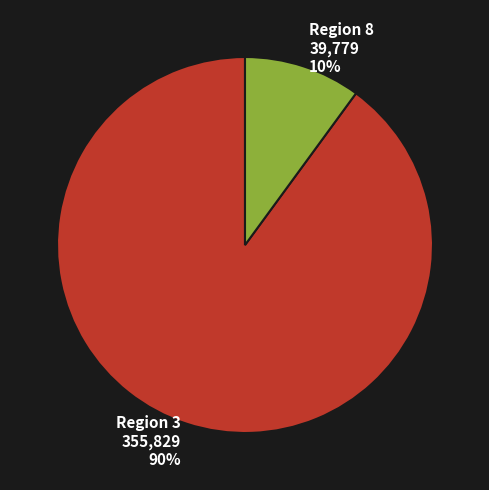

Is it true that Region 8 is 10% of the pie?

True